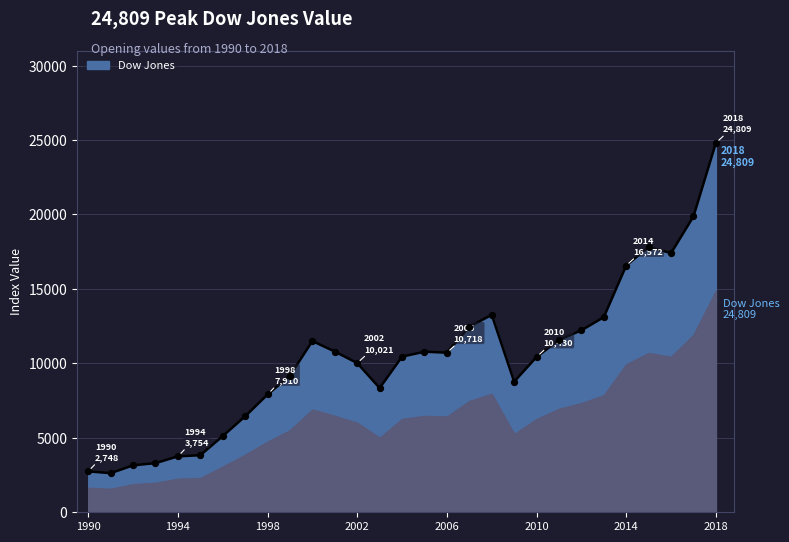

What is the greatest value displayed?

24809.3